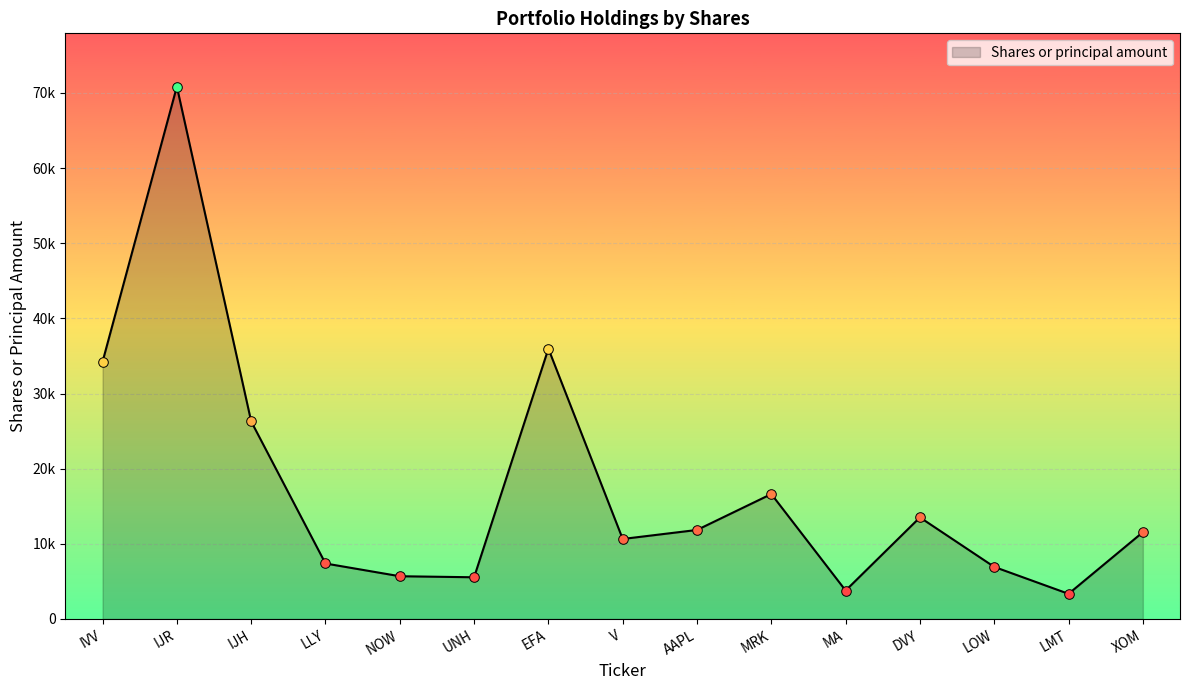

What is the change in value from IJH to LMT?

-22944